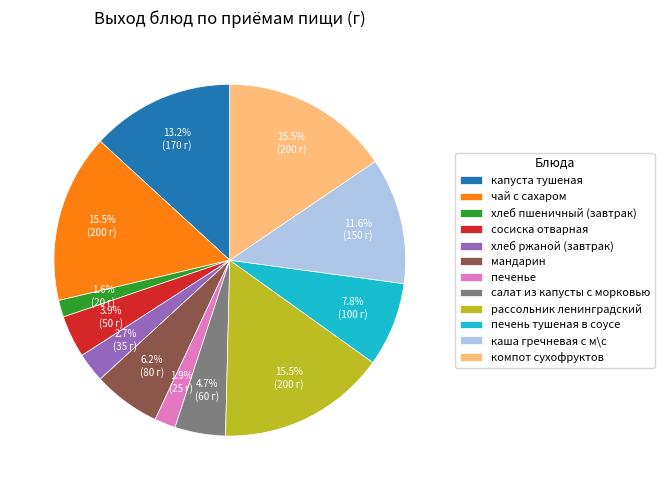

What percentage is the хлеб пшеничный (завтрак) slice, to the nearest percent?

2%